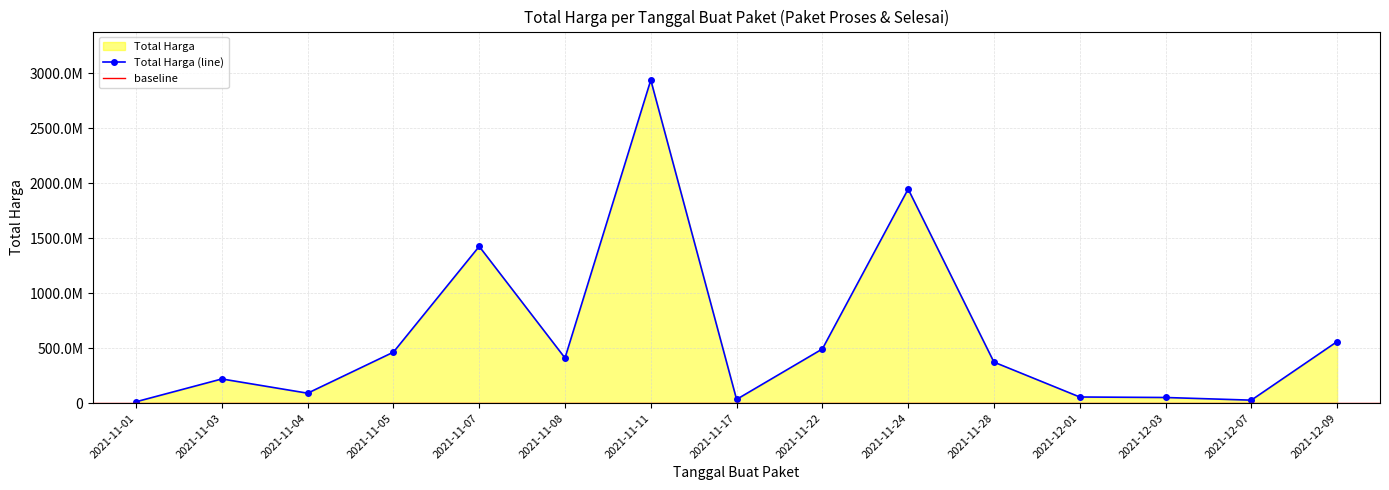

What is the label of the 10th point from the right?

2021-11-08